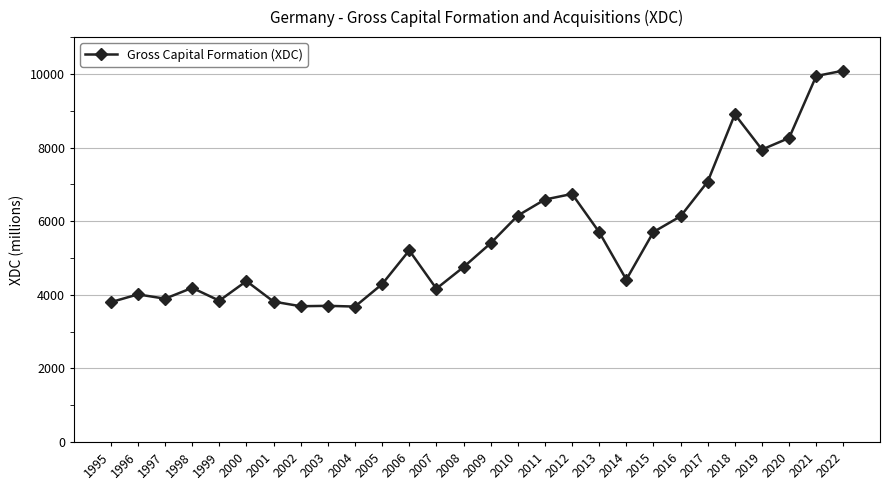

True or false: the data has more than 0 interior local peaks.

True